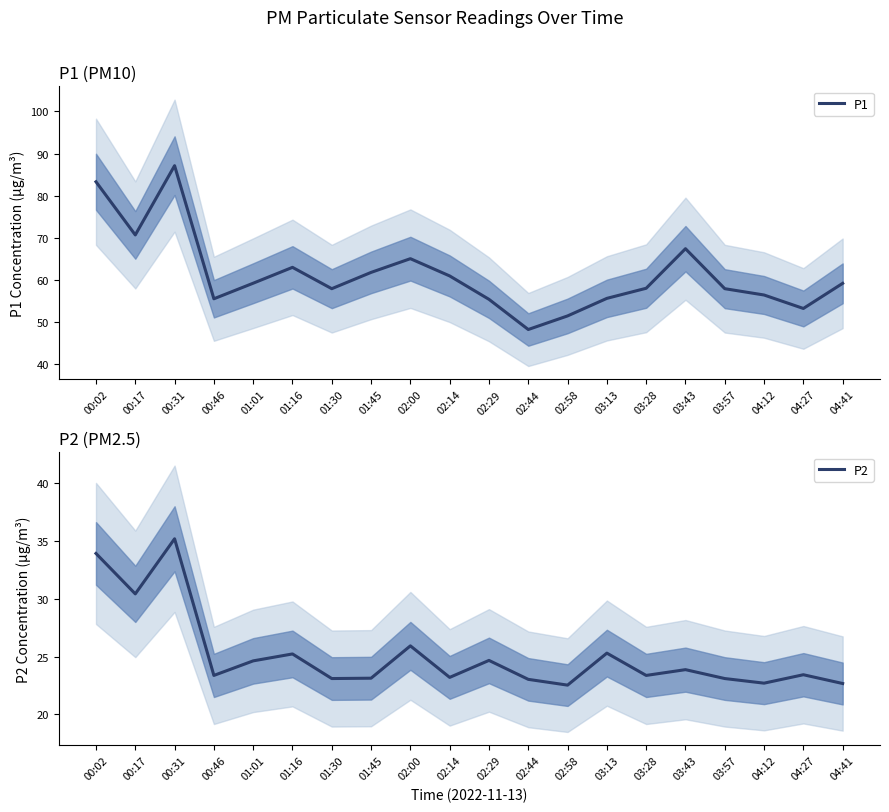

Does the chart have visible grid lines?

No